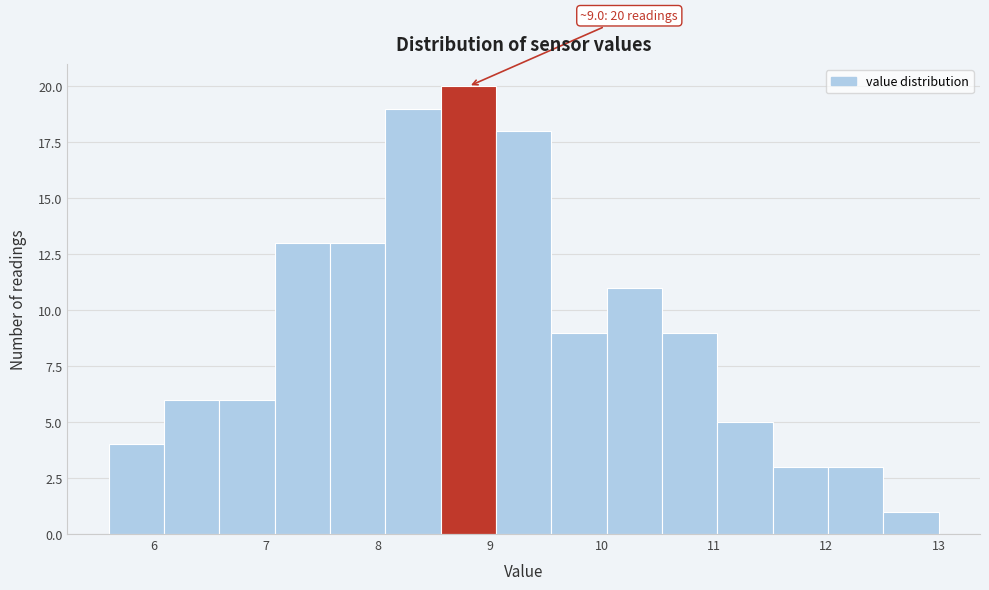

Over which range of the x-axis is the bar tallest?

8.6 to 9.1